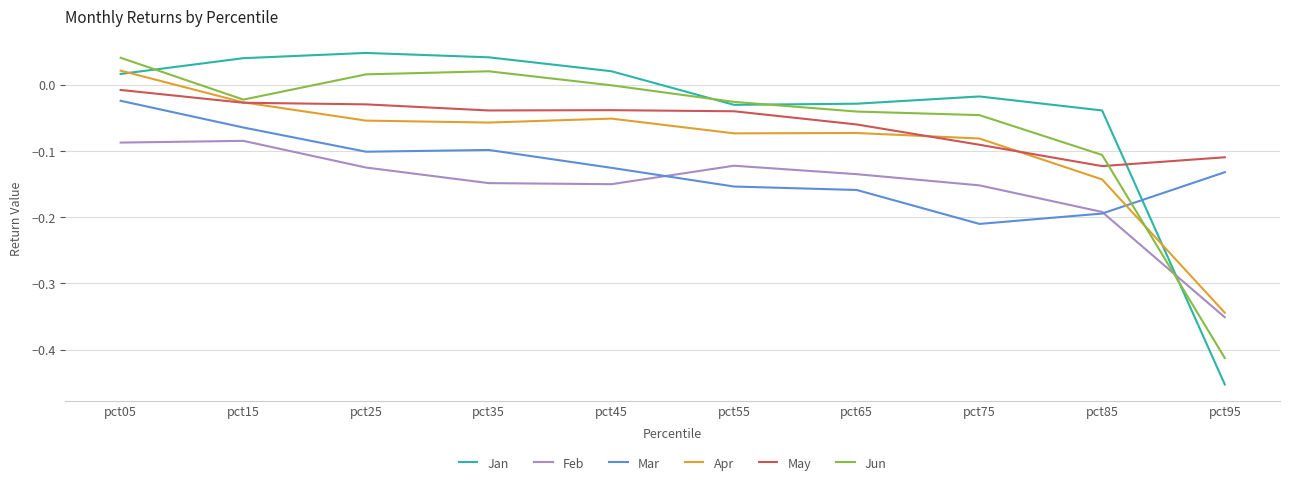

Where is May nearest to the value 0?

pct05